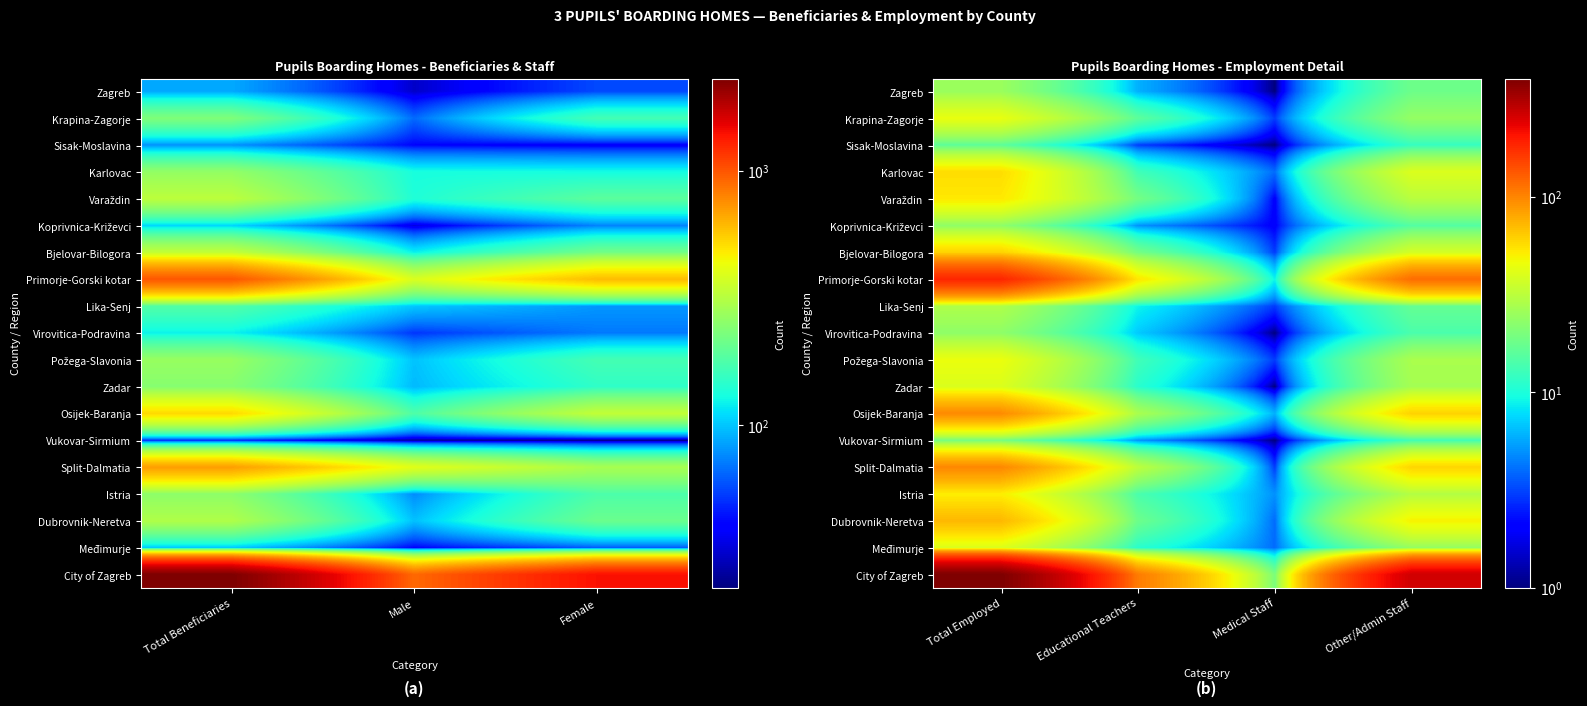

How many distinct data groups are displayed?

19